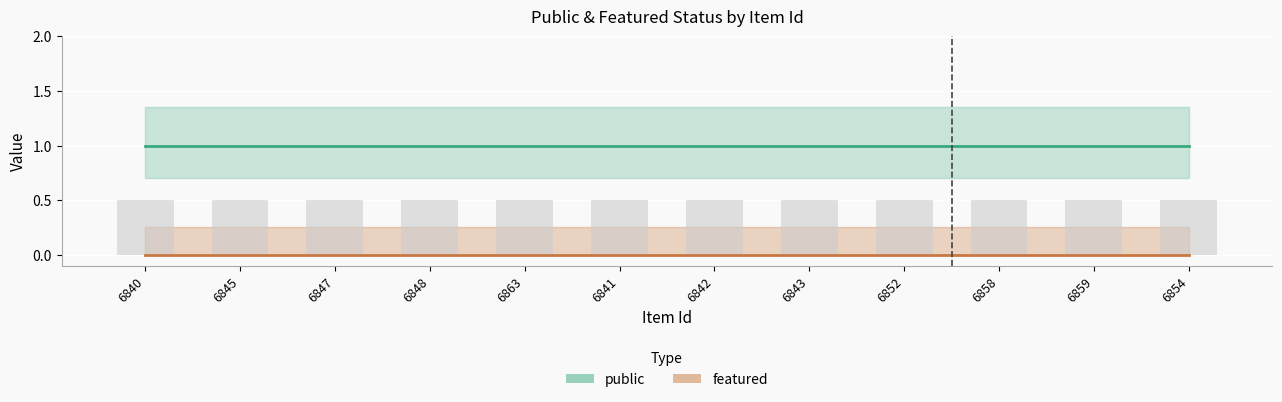

Where is featured nearest to the value 0?

6840